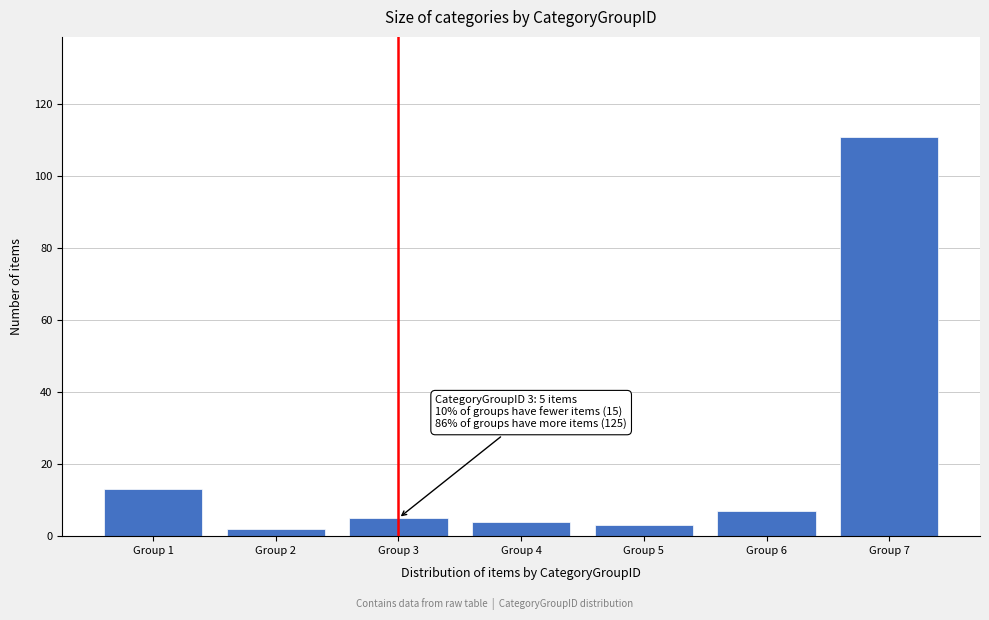

Reading left to right, list all the values displayed in this chart.

Group 1=13	Group 2=2	Group 3=5	Group 4=4	Group 5=3	Group 6=7	Group 7=111